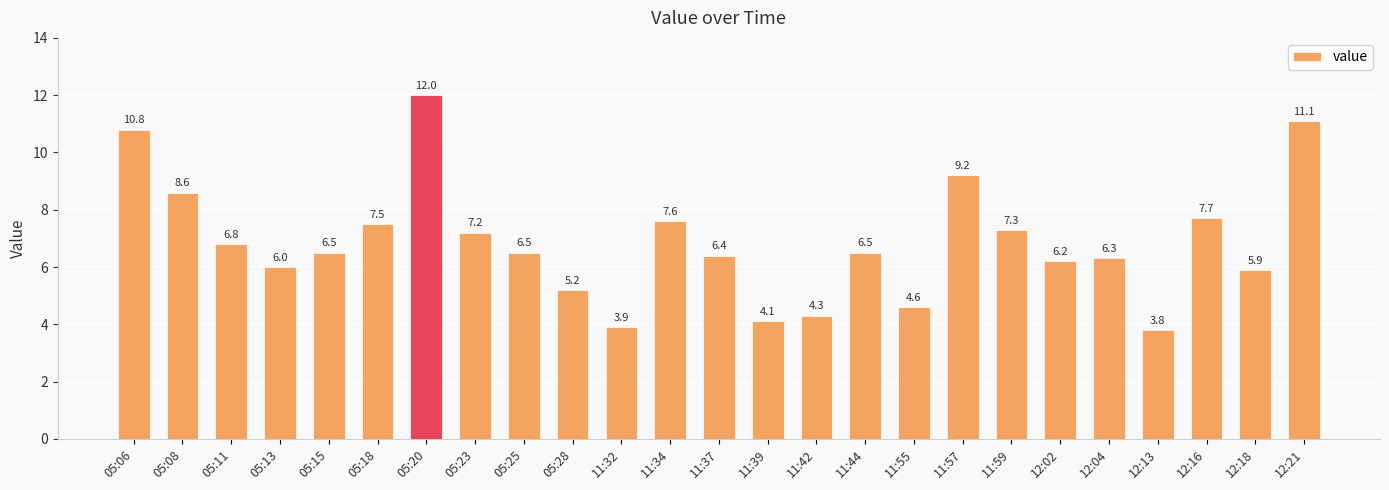

Reading left to right, transcribe all the data shown in this chart.

05:06=10.8	05:08=8.6	05:11=6.8	05:13=6.0	05:15=6.5	05:18=7.5	05:20=12.0	05:23=7.2	05:25=6.5	05:28=5.2	11:32=3.9	11:34=7.6	11:37=6.4	11:39=4.1	11:42=4.3	11:44=6.5	11:55=4.6	11:57=9.2	11:59=7.3	12:02=6.2	12:04=6.3	12:13=3.8	12:16=7.7	12:18=5.9	12:21=11.1